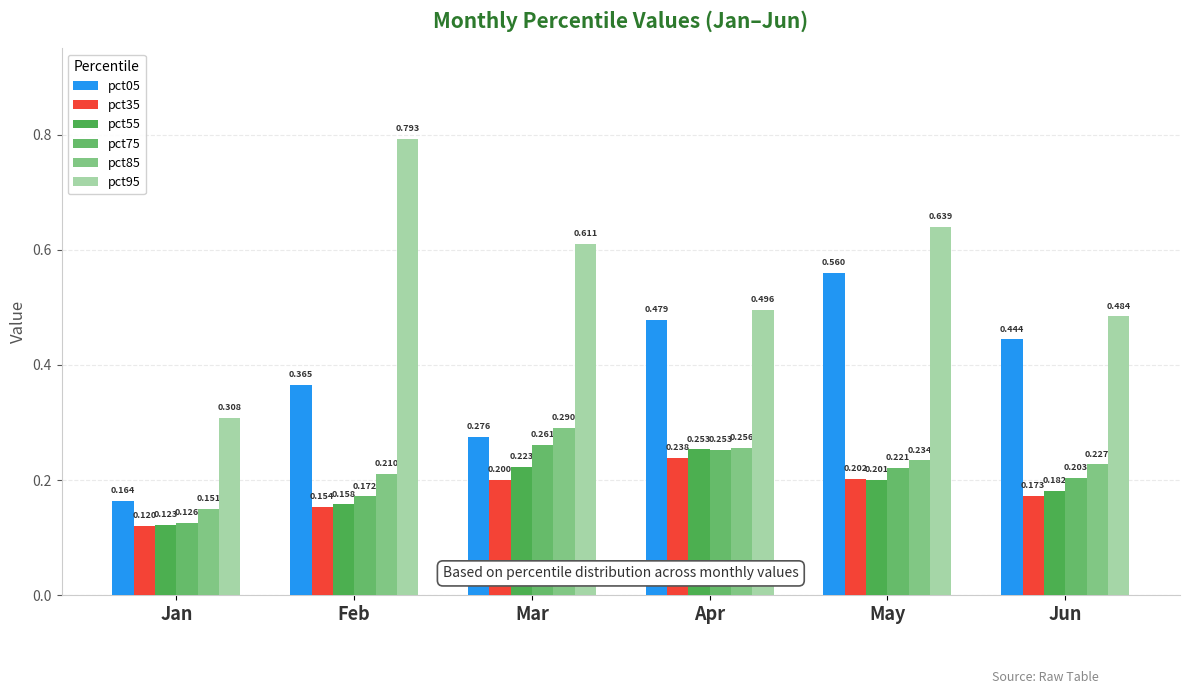

What is the difference between the pct05 values at Feb and Jan?

0.2